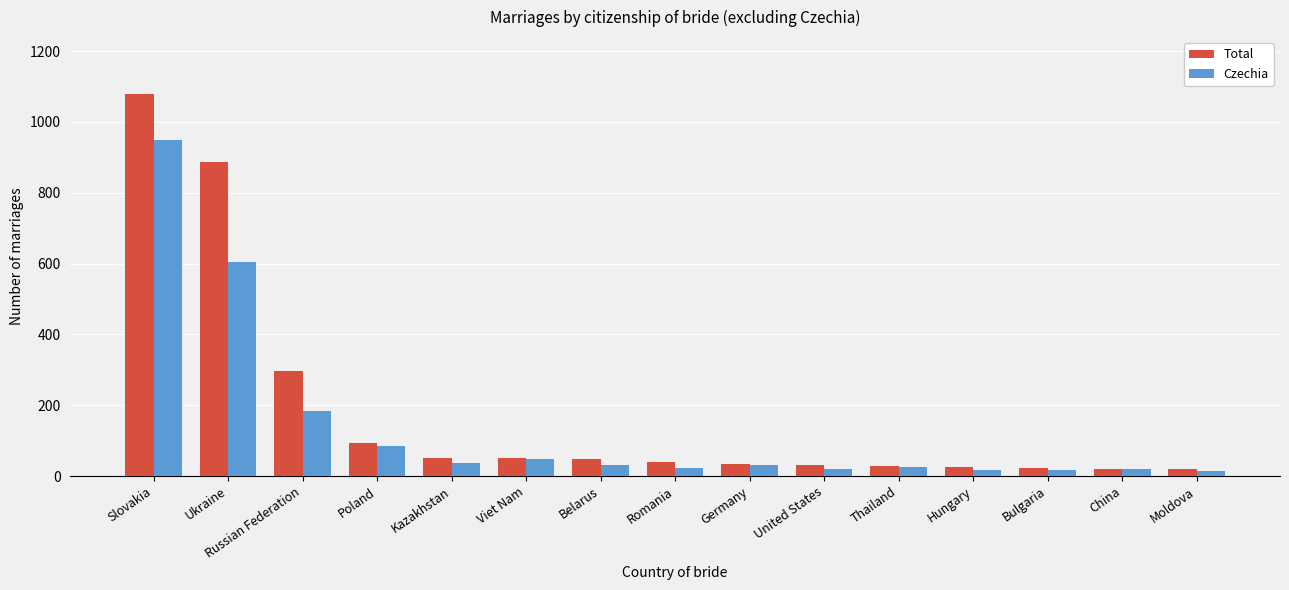

What is the average value of the Total series?

182